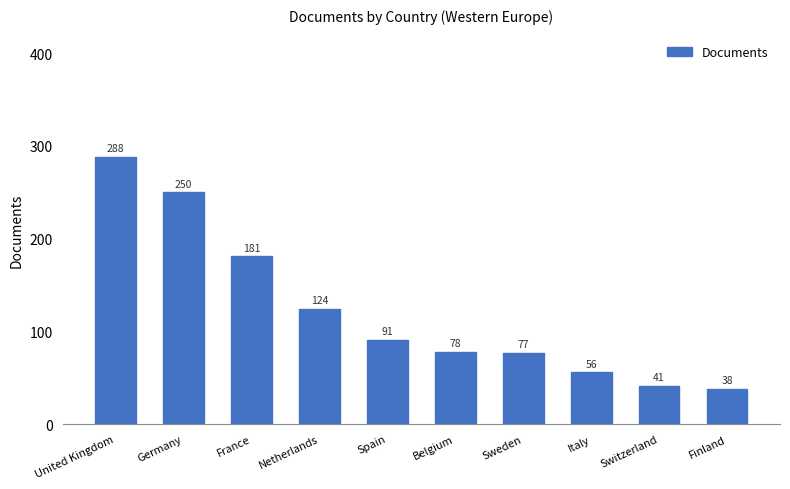

At which label does the data first exceed 91?

United Kingdom